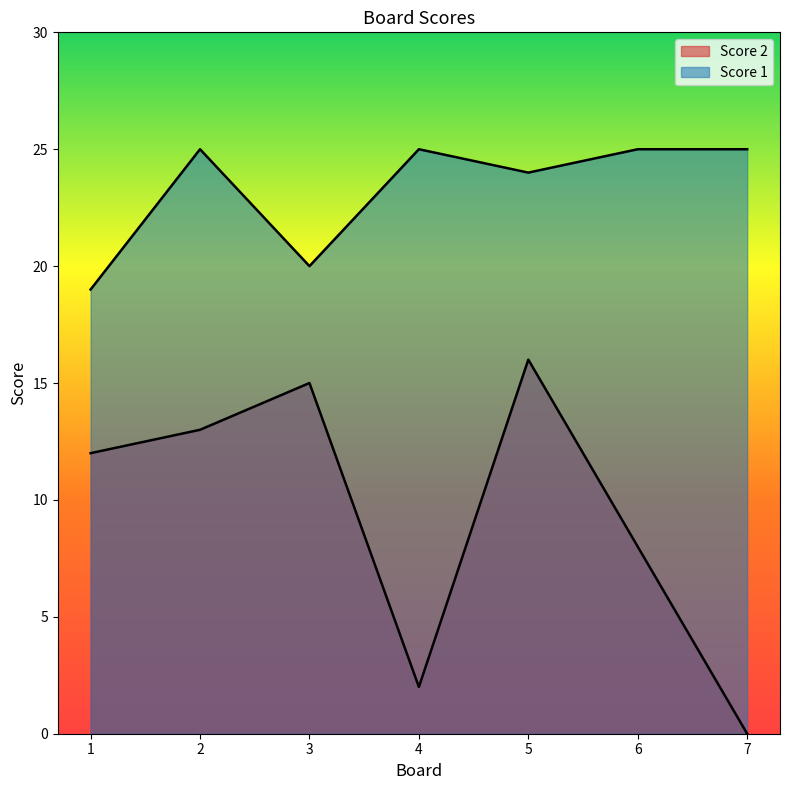

How many values in the Score 2 series are below 12?

3